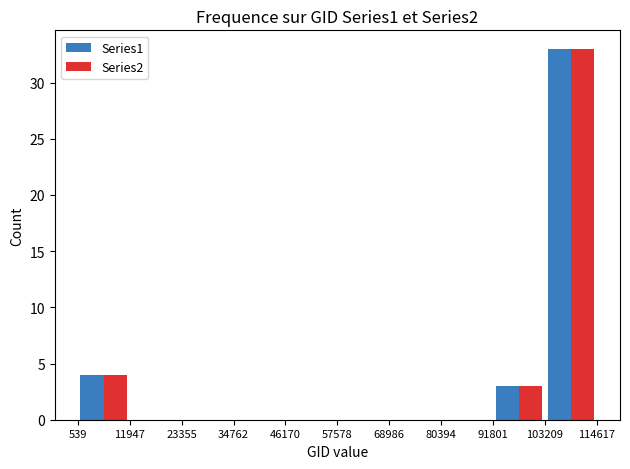

Reading left to right, transcribe this chart: for each range on the x-axis, give the height of each series' bar. The values are not printed on the chart, so give them approximately, as read against the axis.

539 to 11947: Series1=4	Series2=4
11947 to 23355: Series1=0	Series2=0
23355 to 34762: Series1=0	Series2=0
34762 to 46170: Series1=0	Series2=0
46170 to 57578: Series1=0	Series2=0
57578 to 68986: Series1=0	Series2=0
68986 to 80394: Series1=0	Series2=0
80394 to 91801: Series1=0	Series2=0
91801 to 103209: Series1=3	Series2=3
103209 to 114617: Series1=33	Series2=33